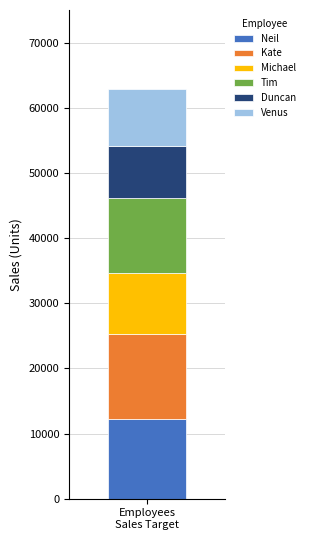

What is the lowest value of the Neil series?

12300